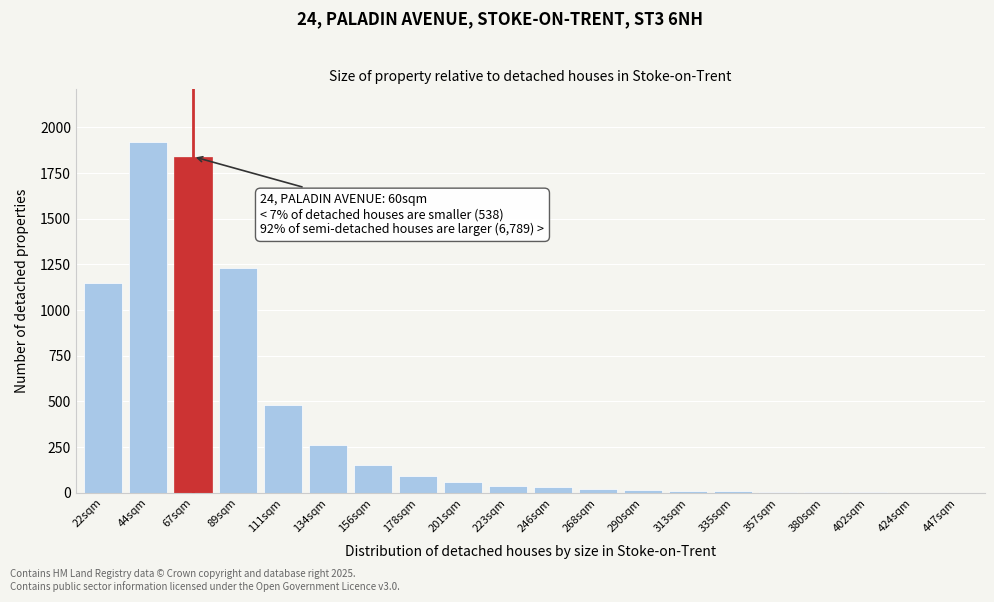

What is the greatest value displayed?

1920